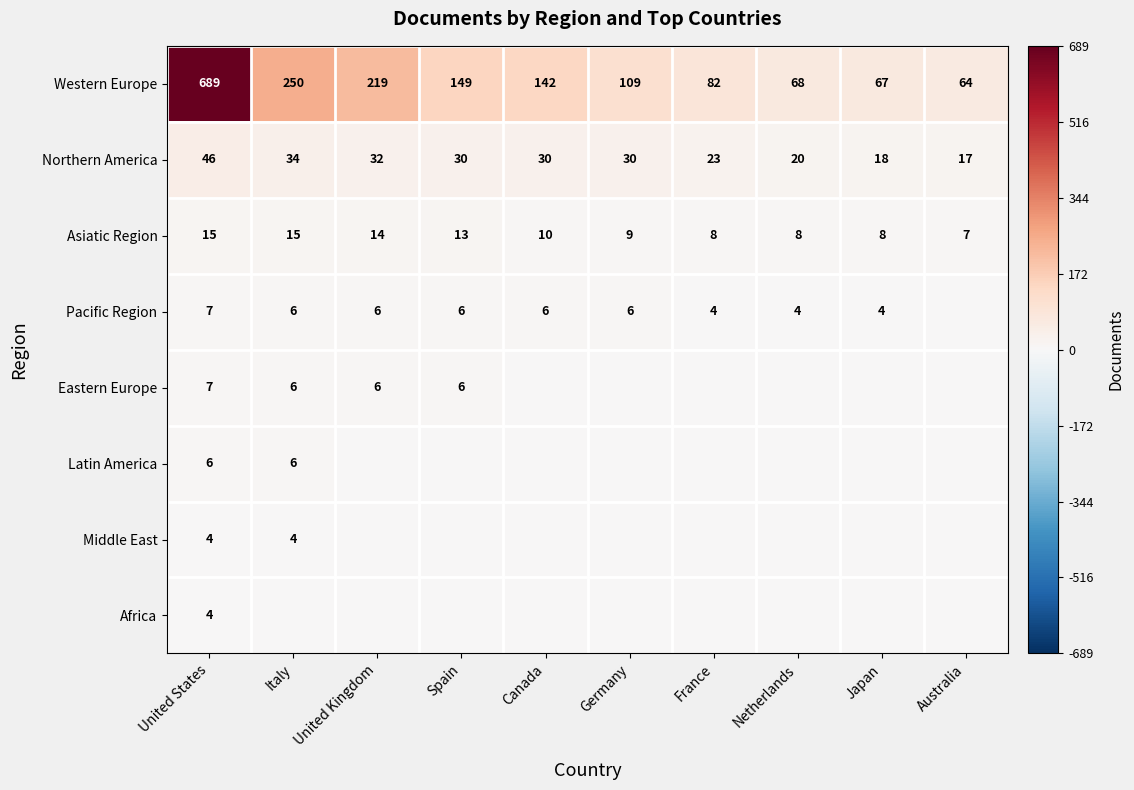

How many series are shown in this chart?

8